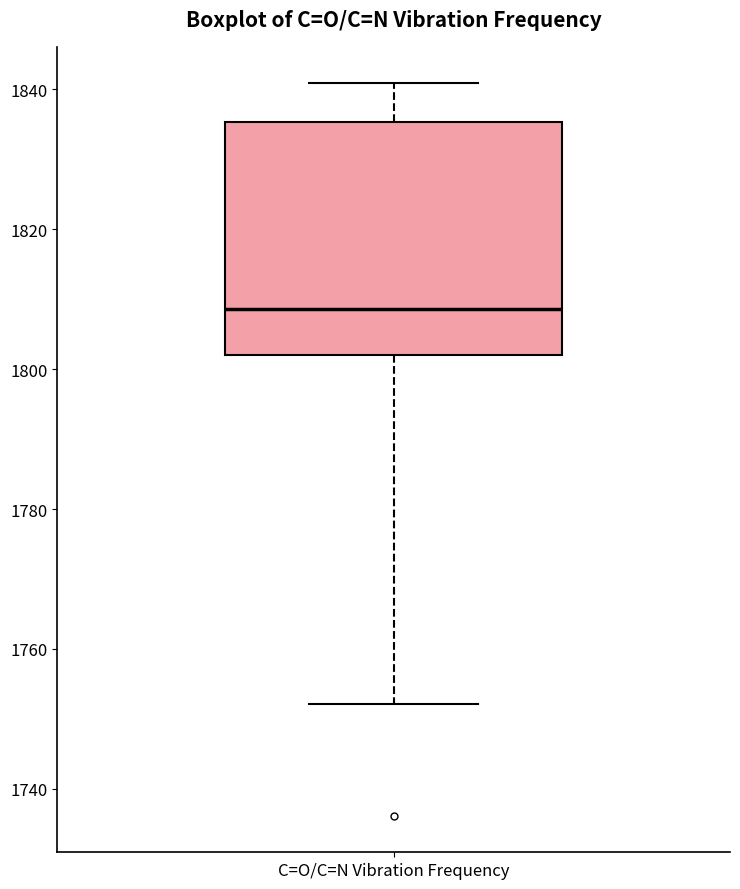

Transcribe this box plot: give where the median line is, the range the box spans, and where the two whiskers end, as read against the y-axis. The values are not printed on the chart, so give them approximately, as read against the axis.

median 1808, box 1802 to 1836, whiskers 1752 to 1840